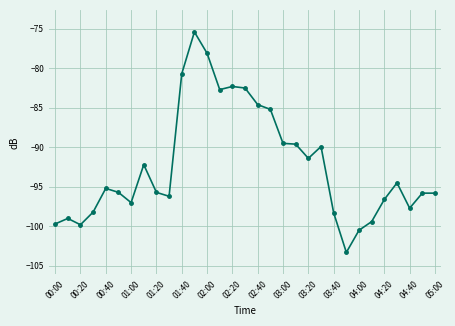

What is the value of the 10th point from the left?

-96.2